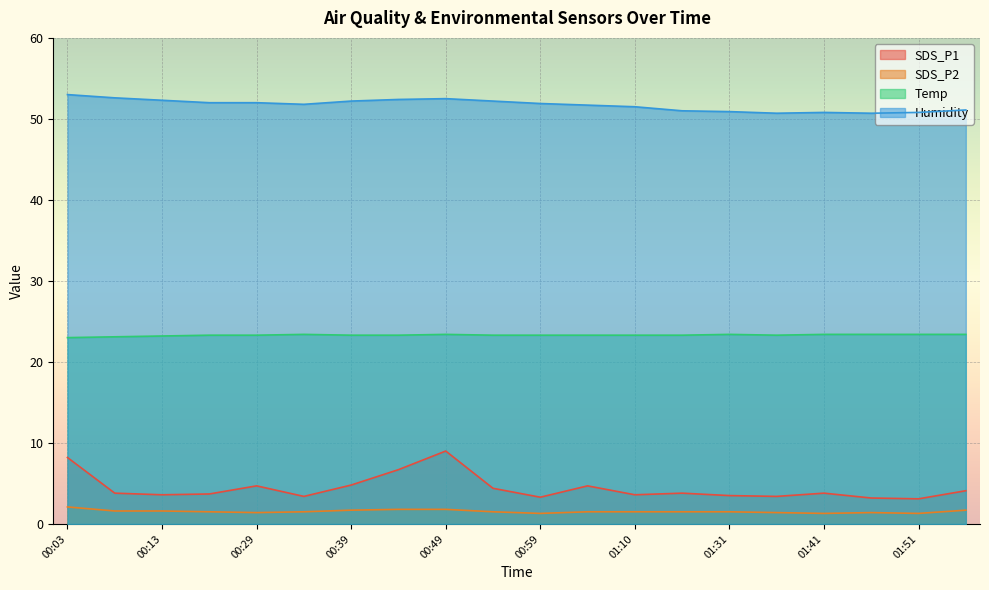

How many lines are shown in the chart?

4